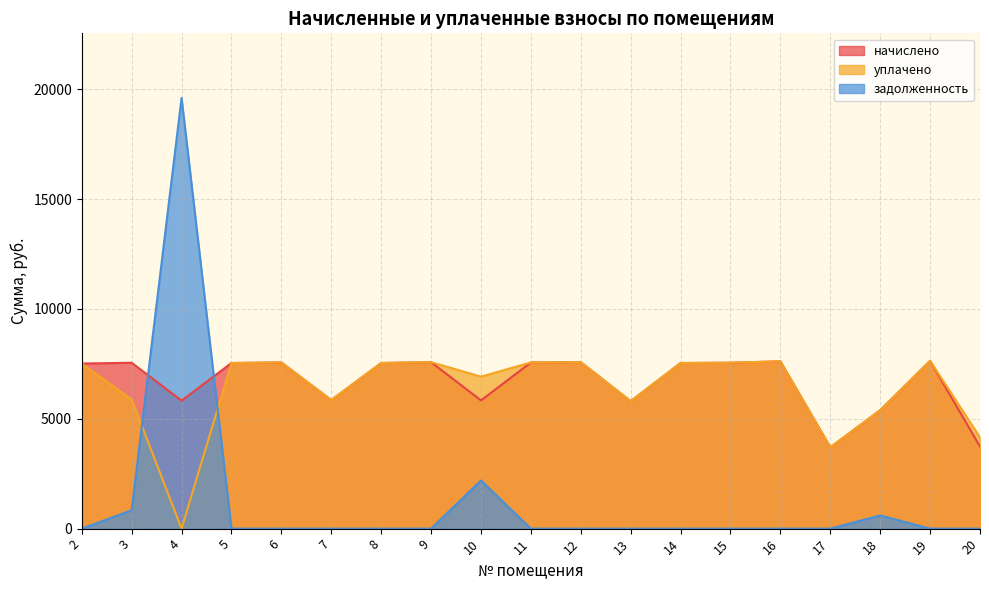

Is it true that задолженность equals 9423.6 at 19?

False